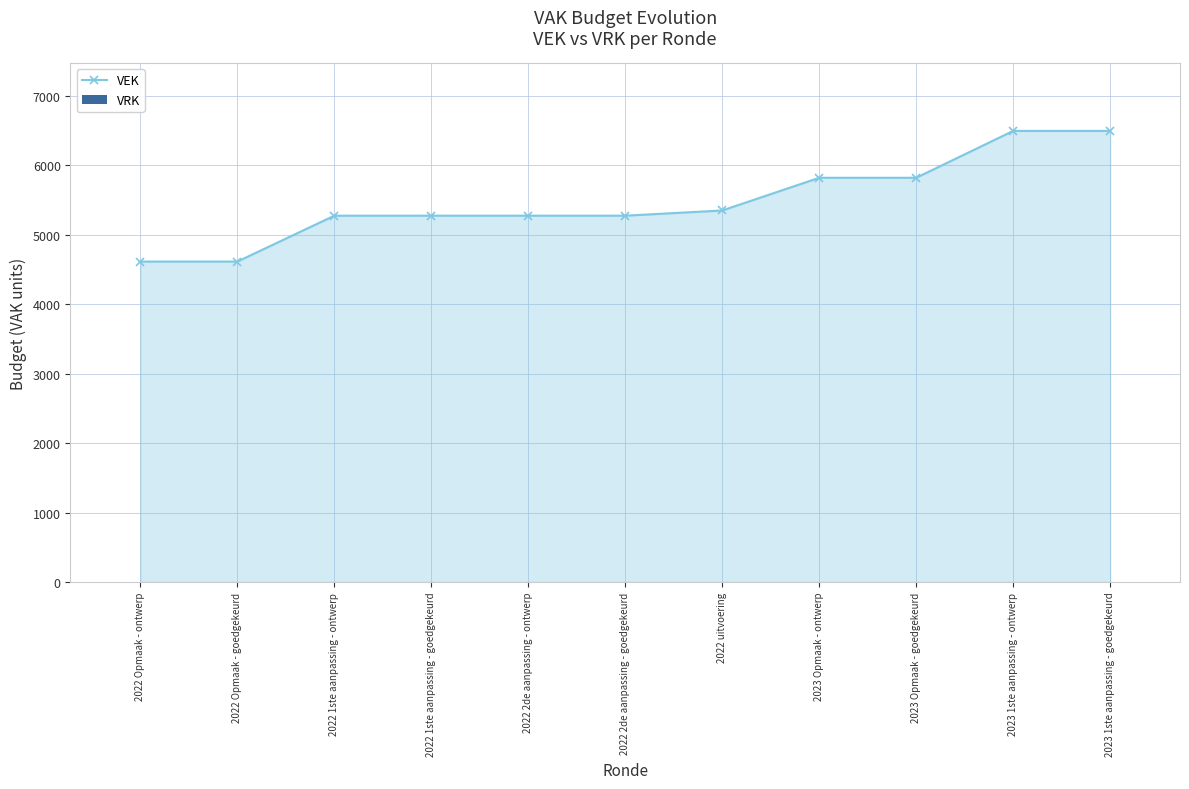

Reading left to right, what are all the values shown in this chart?

2022 Opmaak - ontwerp=4614	2022 Opmaak - goedgekeurd=4614	2022 1ste aanpassing - ontwerp=5275	2022 1ste aanpassing - goedgekeurd=5275	2022 2de aanpassing - ontwerp=5275	2022 2de aanpassing - goedgekeurd=5275	2022 uitvoering=5350	2023 Opmaak - ontwerp=5821	2023 Opmaak - goedgekeurd=5821	2023 1ste aanpassing - ontwerp=6496	2023 1ste aanpassing - goedgekeurd=6496